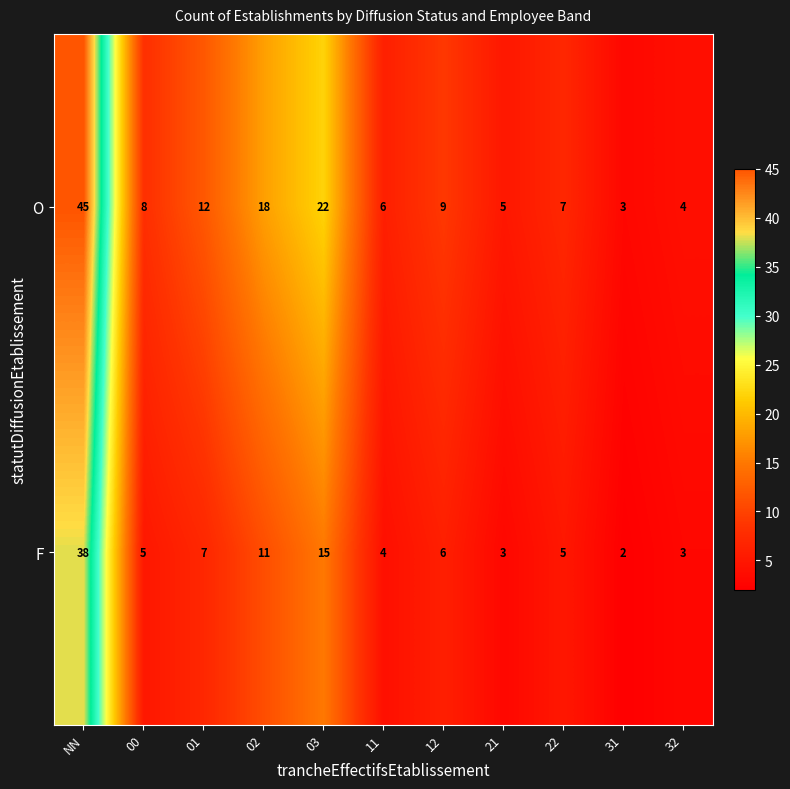

What is the difference between the maximum and minimum values in the O series?

42